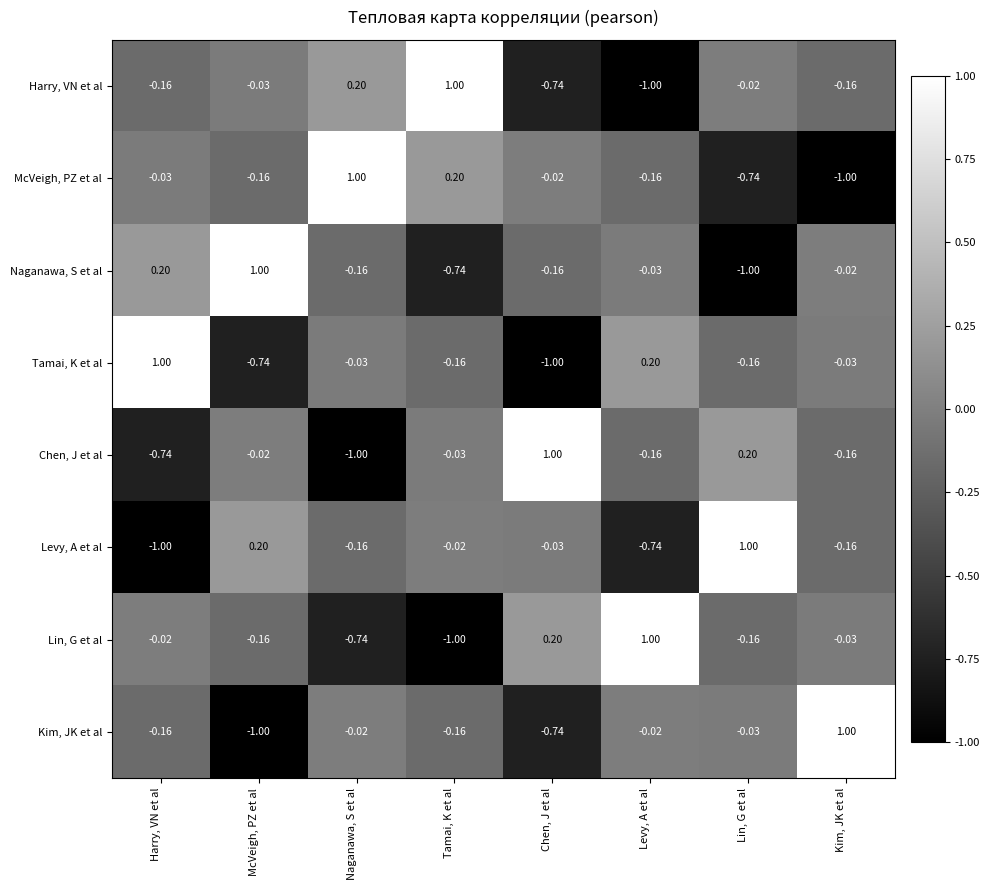

At which label does Naganawa, S et al first exceed 0?

Harry, VN et al